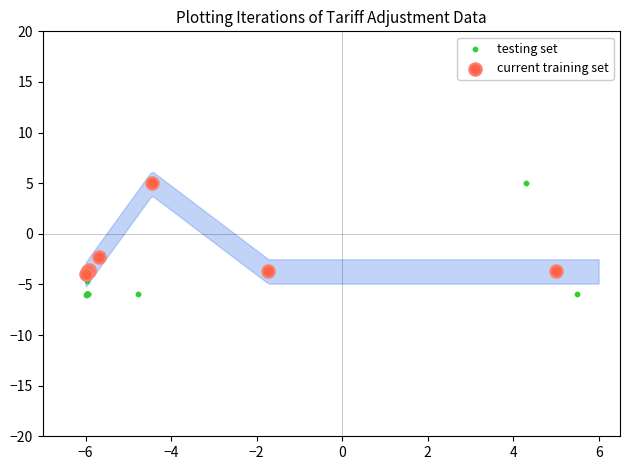

Which series has the largest Y range (max minus min)?

testing set